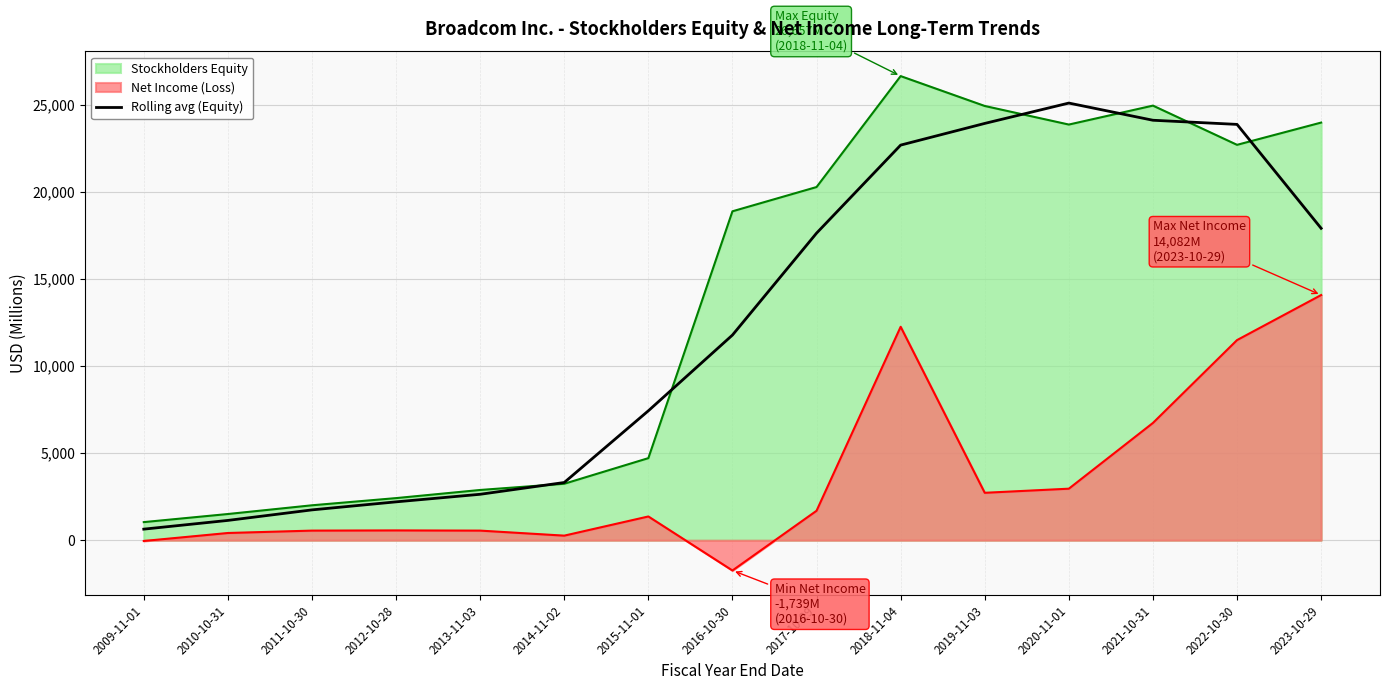

How many lines are shown in the chart?

3